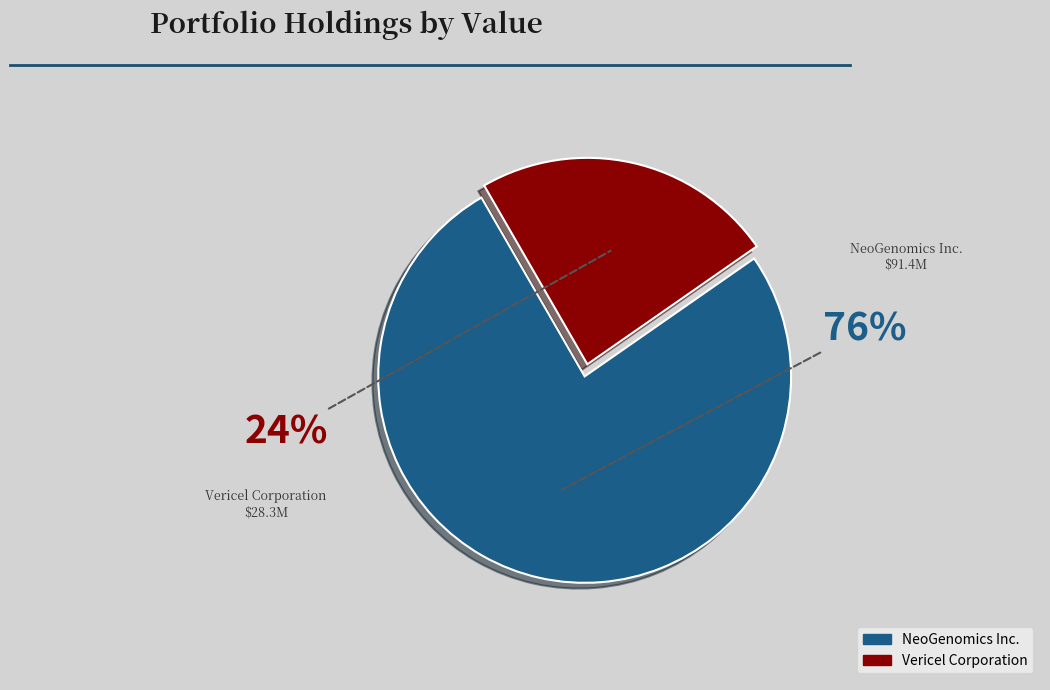

To the nearest percent, what portion does Vericel Corporation represent?

24%